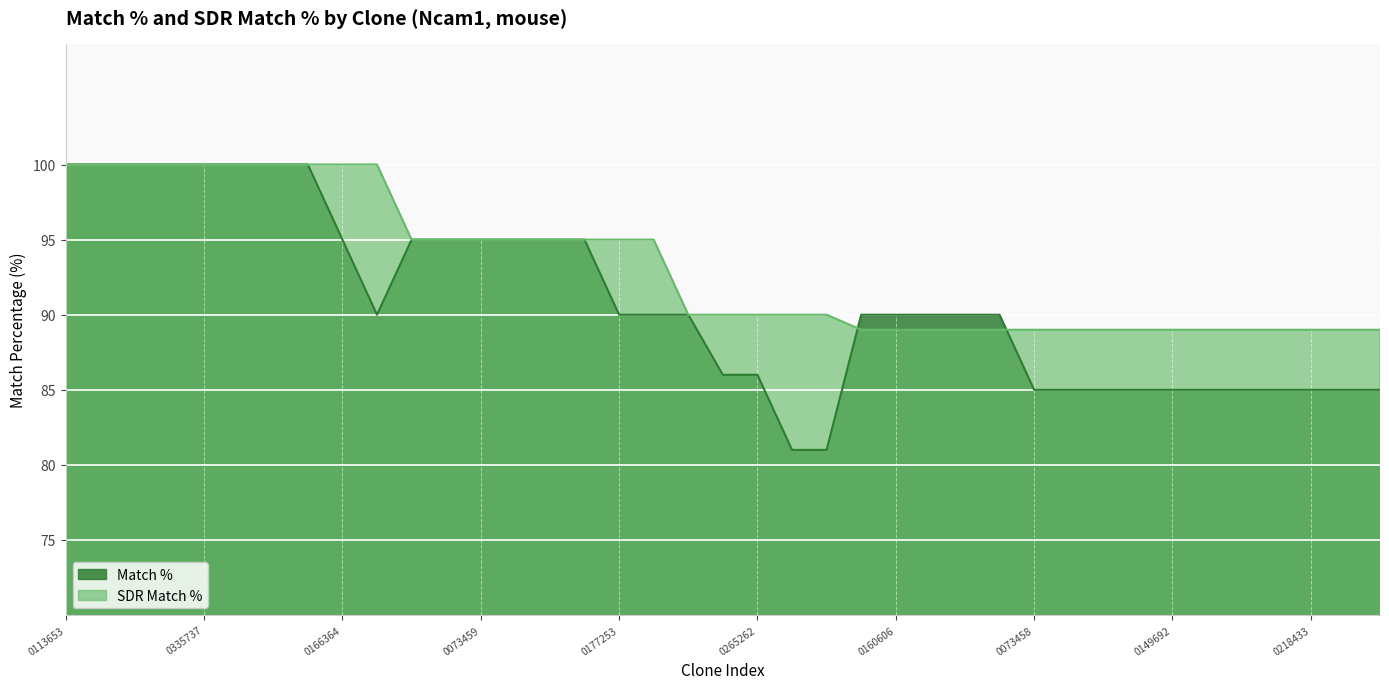

How many intersections are there between SDR Match % and Match %?

2